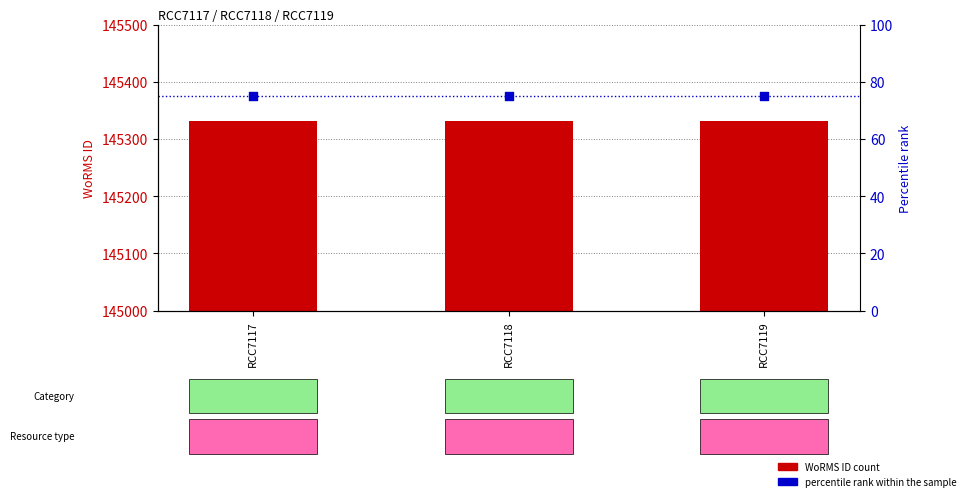

Which series has the largest Y range (max minus min)?

WoRMS ID